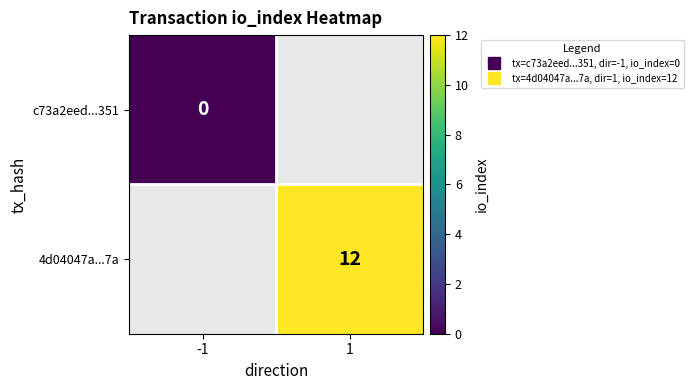

How many categories are shown in the chart?

2